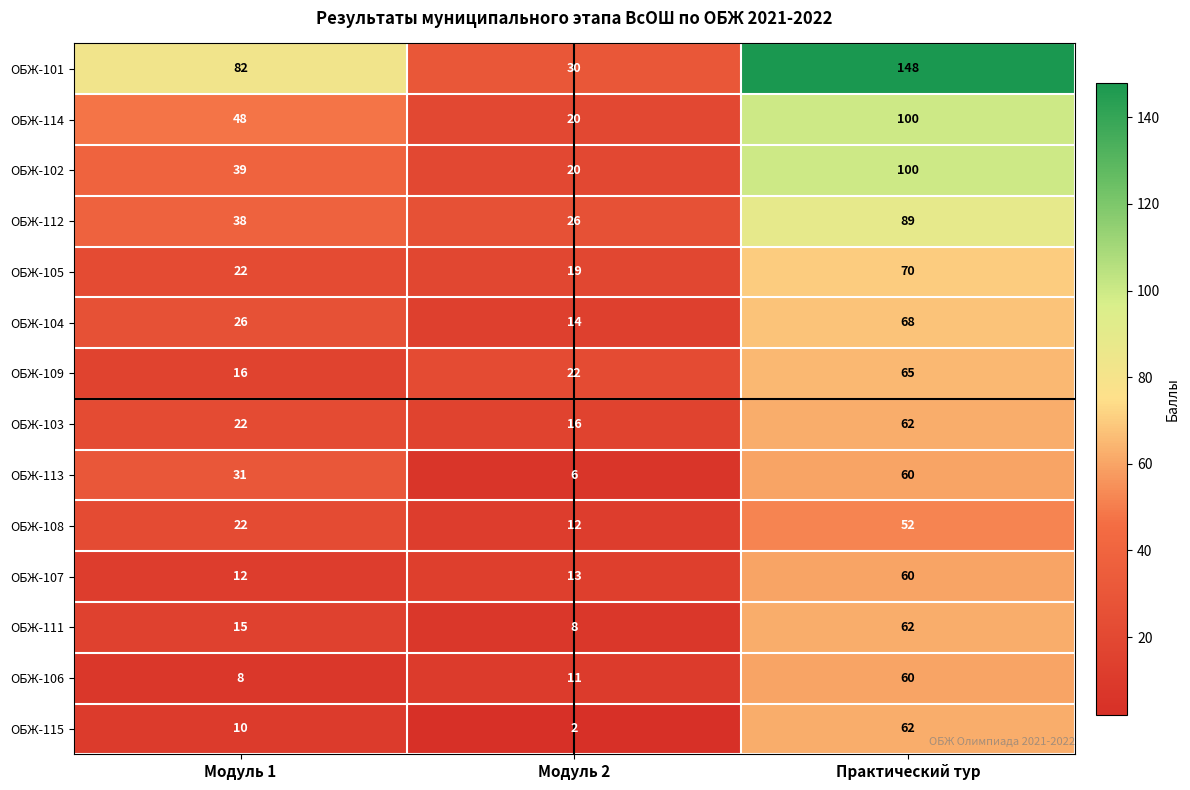

At how many categories does at least one series exceed 19?

3